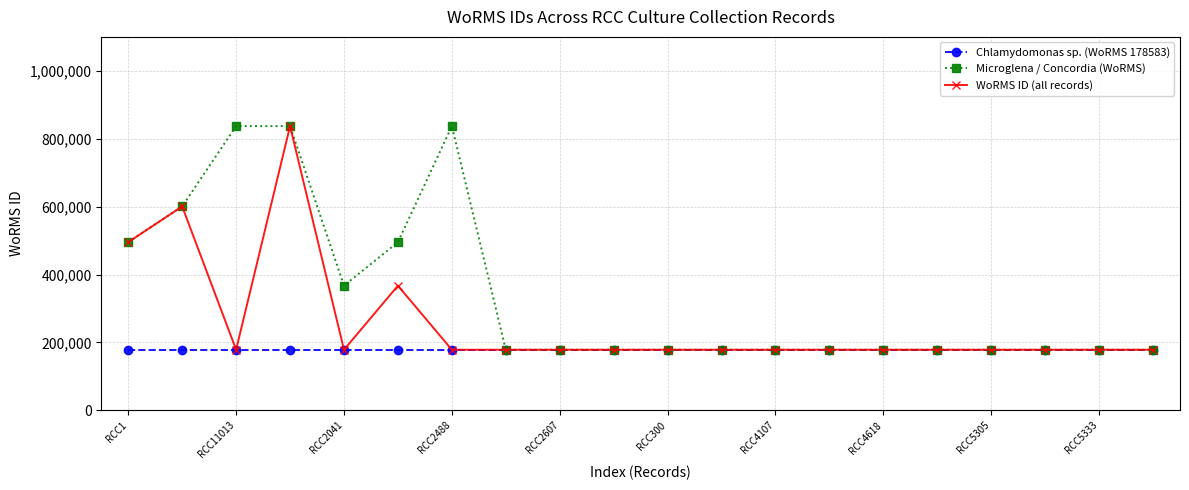

Which series has the largest total across all categories?

Microglena / Concordia (WoRMS)